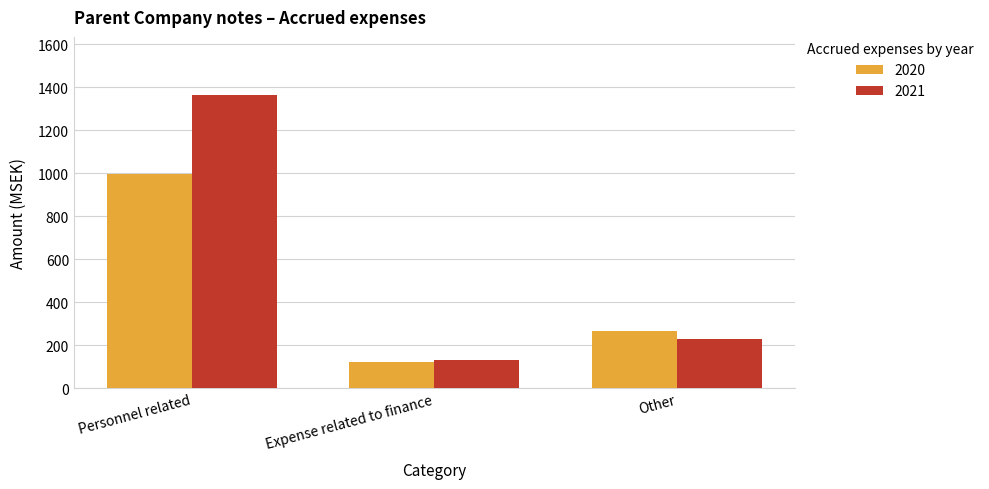

What is the label of the 1st bar from the left?

Personnel related